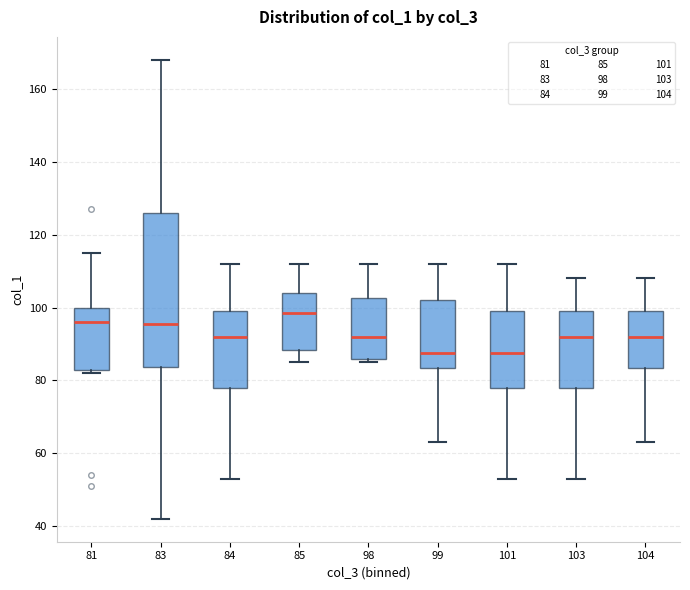

Where is the upper edge of the box at x = 83 on the y-axis? The values are not printed on the chart, so give them approximately, as read against the axis.

126